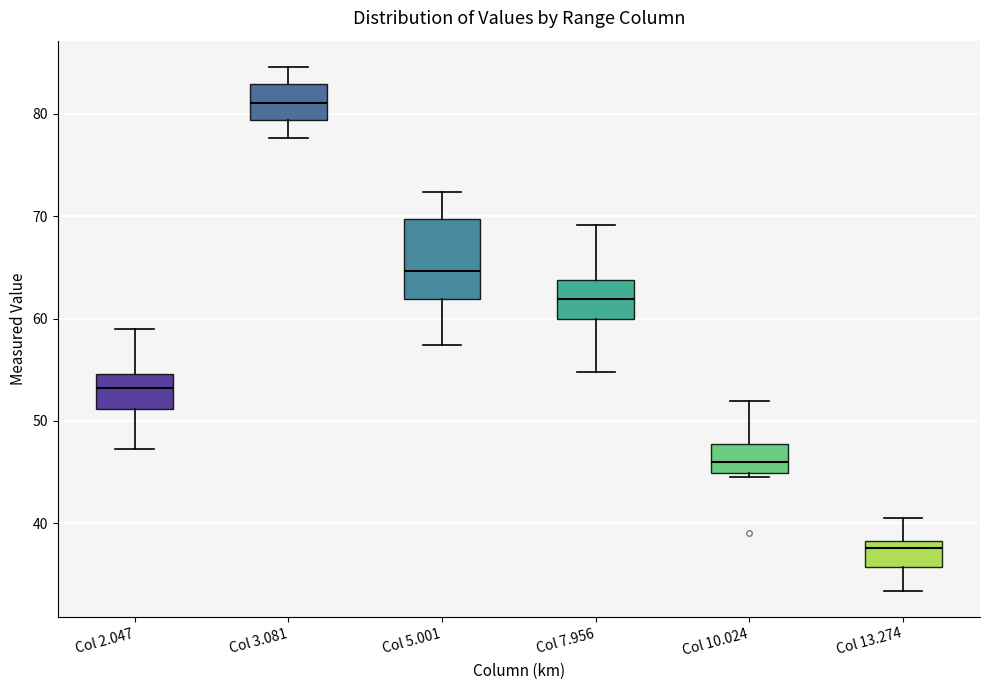

Where does the upper whisker of the box for Col 2.047 end on the y-axis? The values are not printed on the chart, so give them approximately, as read against the axis.

59